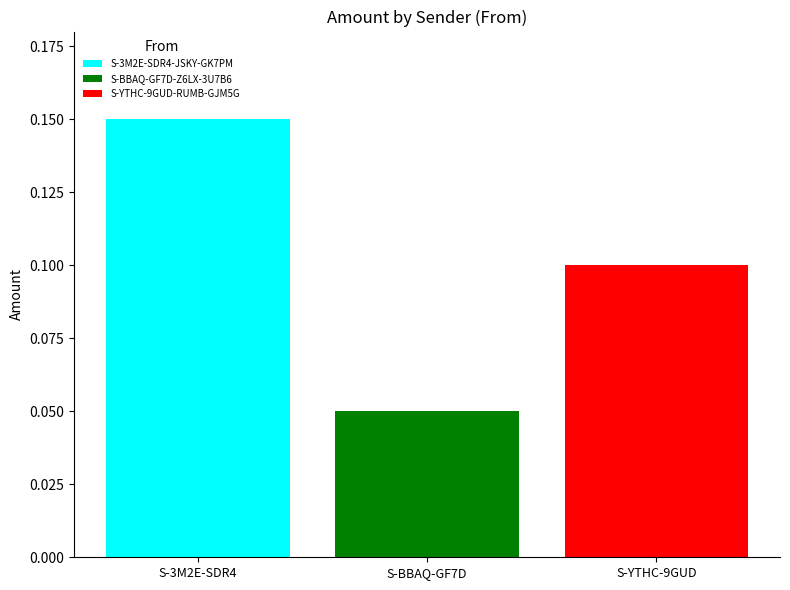

List the series in order of their peak value, lowest first.

S-BBAQ-GF7D-Z6LX-3U7B6, S-YTHC-9GUD-RUMB-GJM5G, S-3M2E-SDR4-JSKY-GK7PM